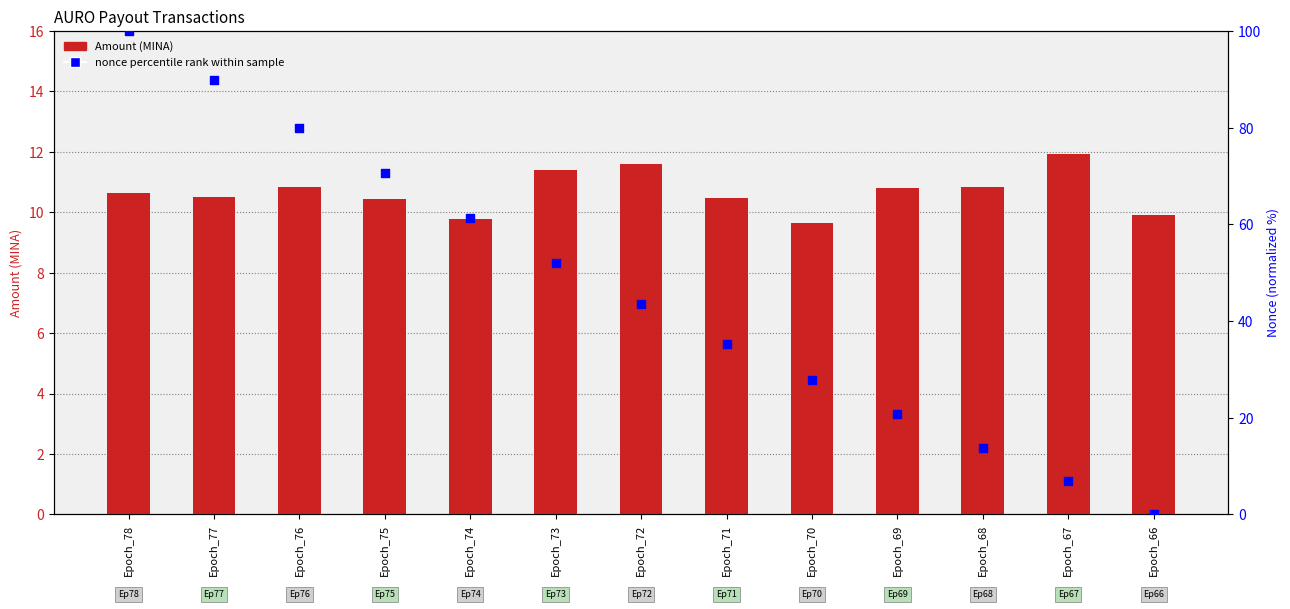

Which series reaches the minimum Y coordinate?

nonce percentile rank within sample